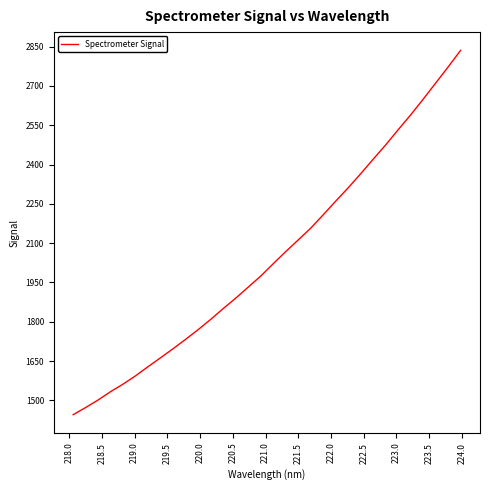

What is the greatest value displayed?

2835.7